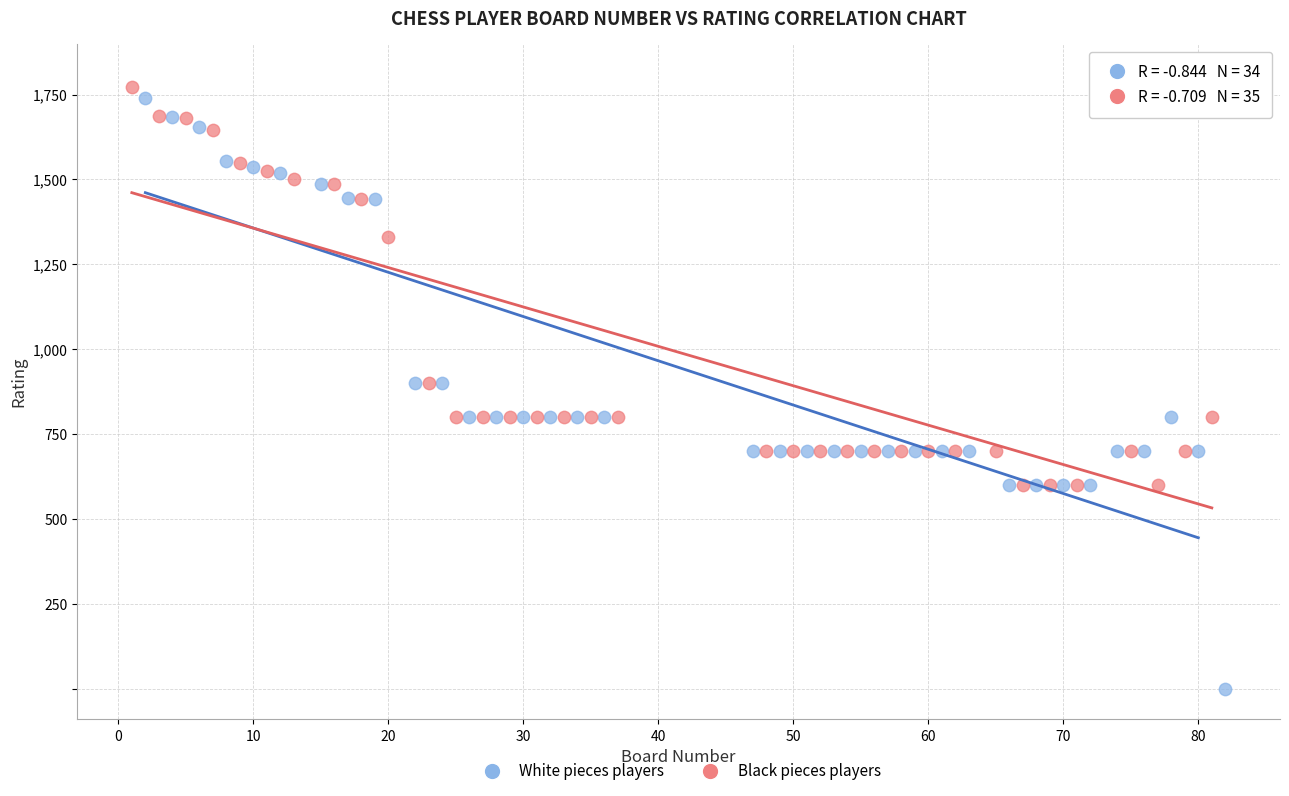

Which series has the widest spread of Y values?

White pieces players